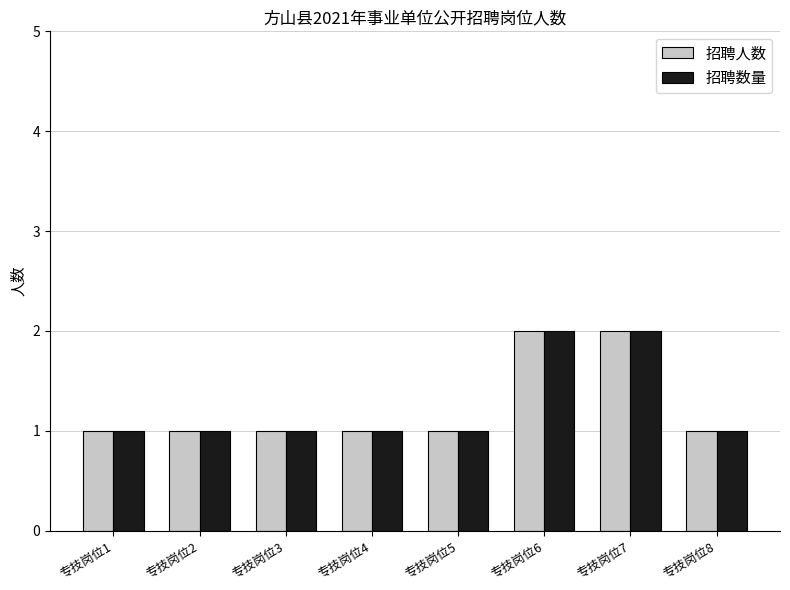

Are the bars horizontal?

No